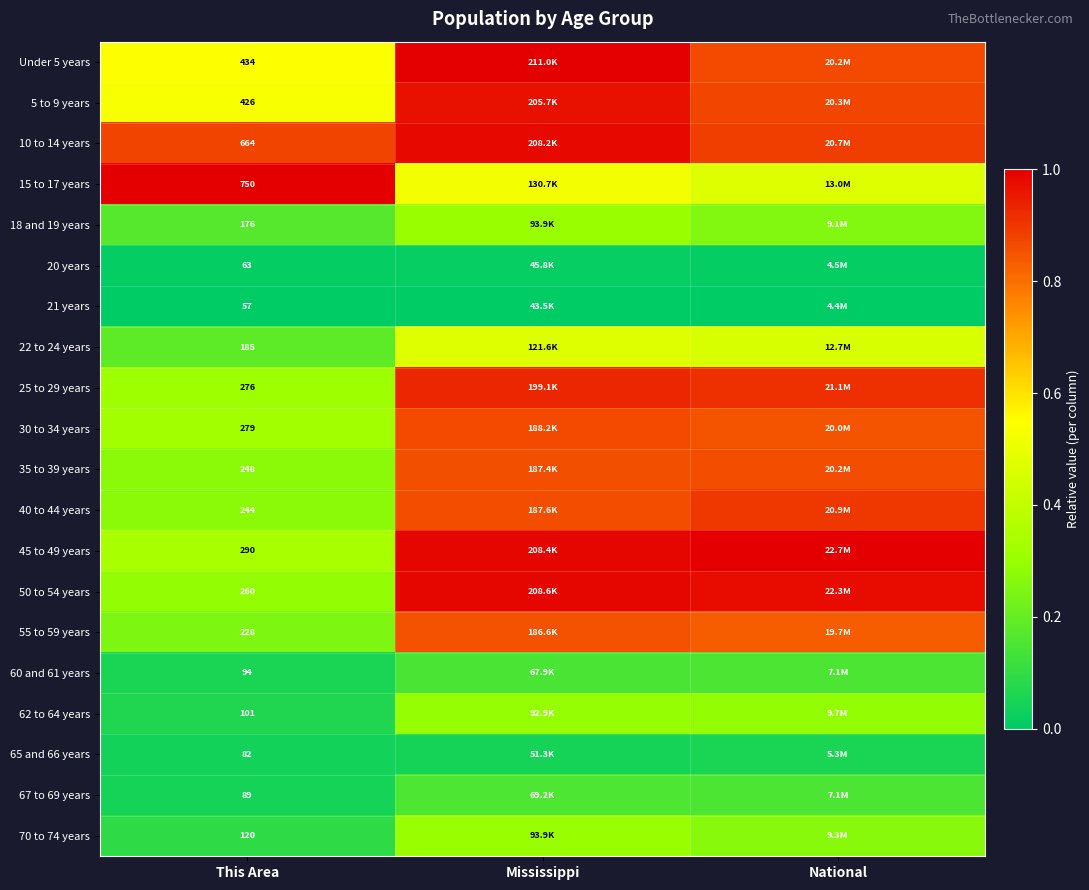

Count the number of data series in this chart.

20